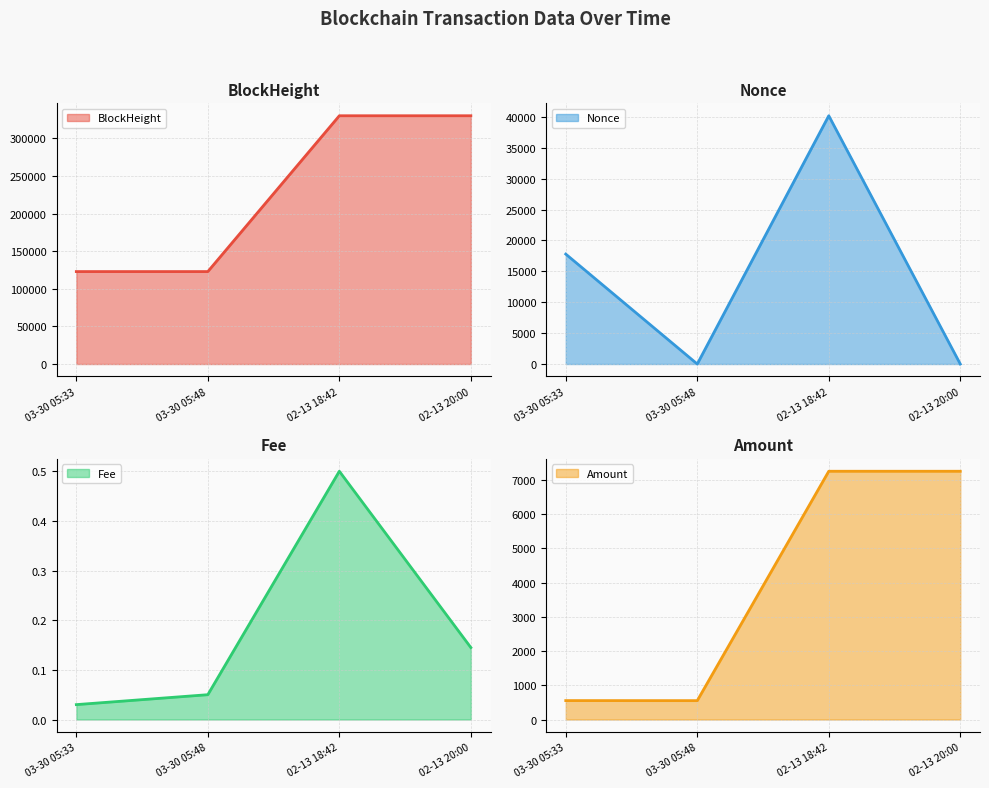

What is the spread (max minus min) of values at 02-13 20:00?

329895.9